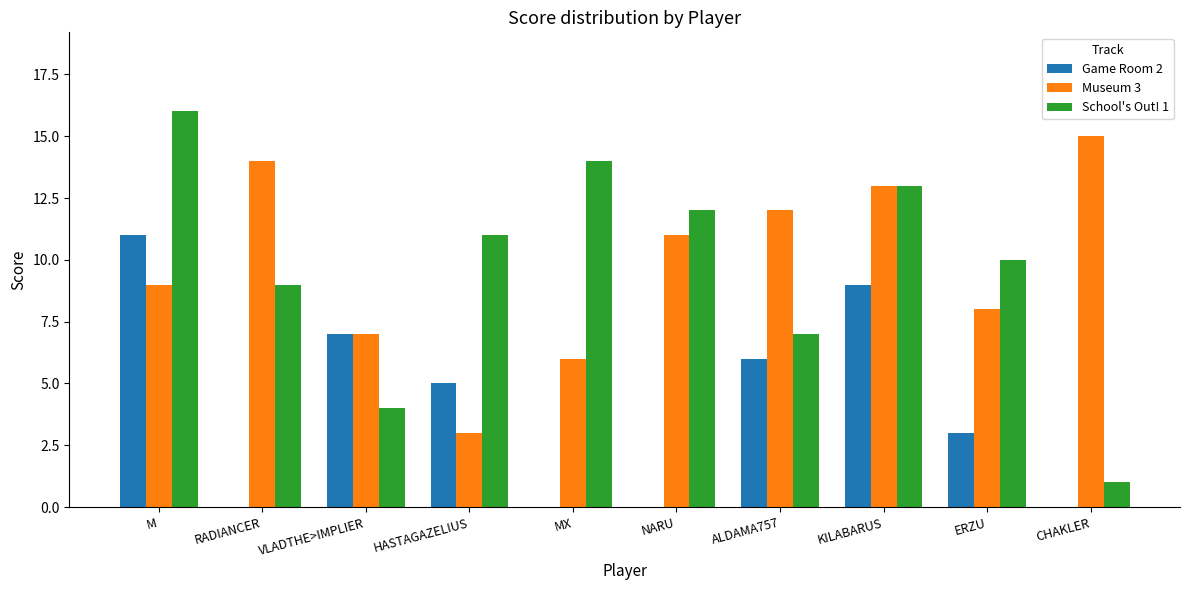

Which series has the widest spread of values?

School's Out! 1